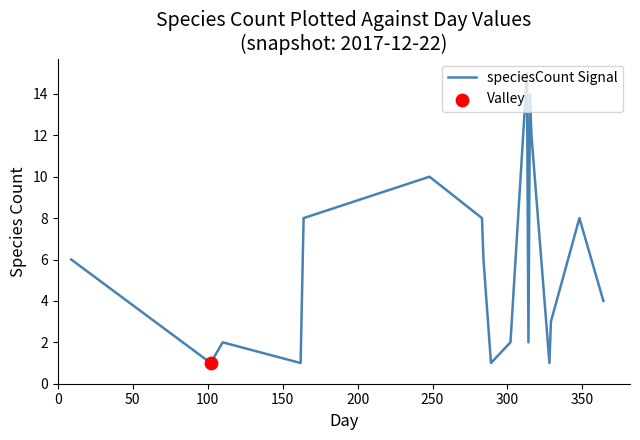

What is the difference between the maximum and minimum values?

14